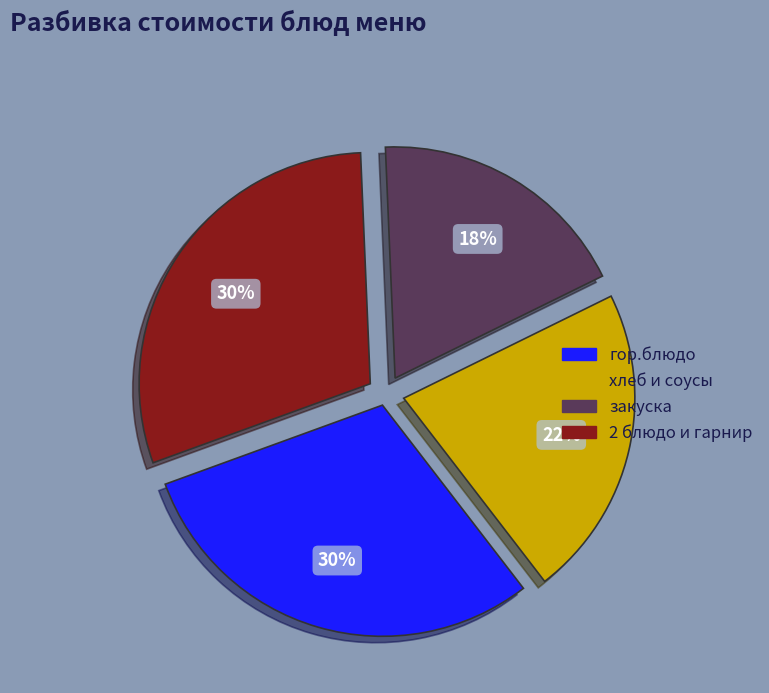

Is there any slice that represents more than half of the pie?

No